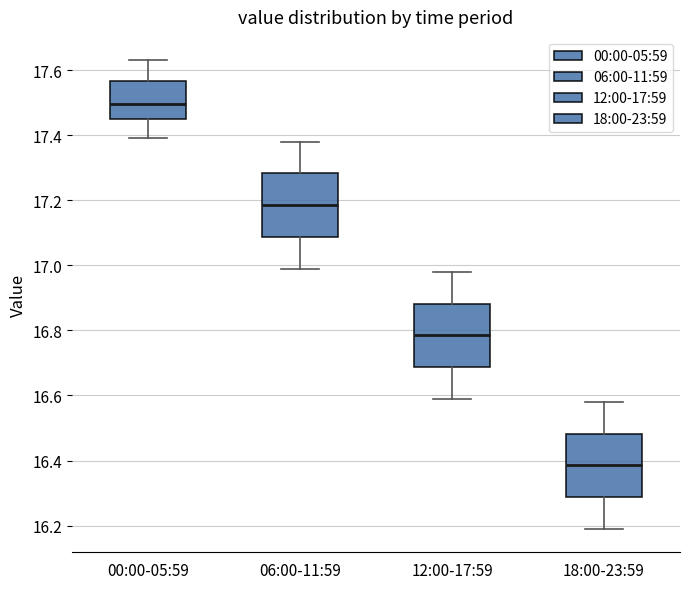

Which box's median line is the highest?

00:00-05:59